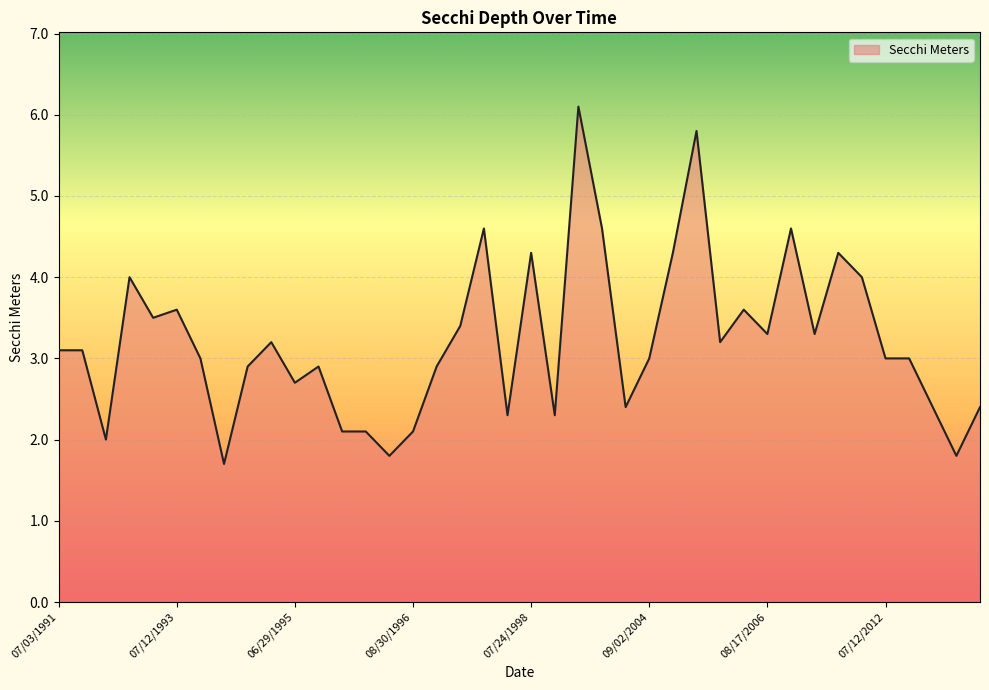

What is the smallest value displayed?

1.7